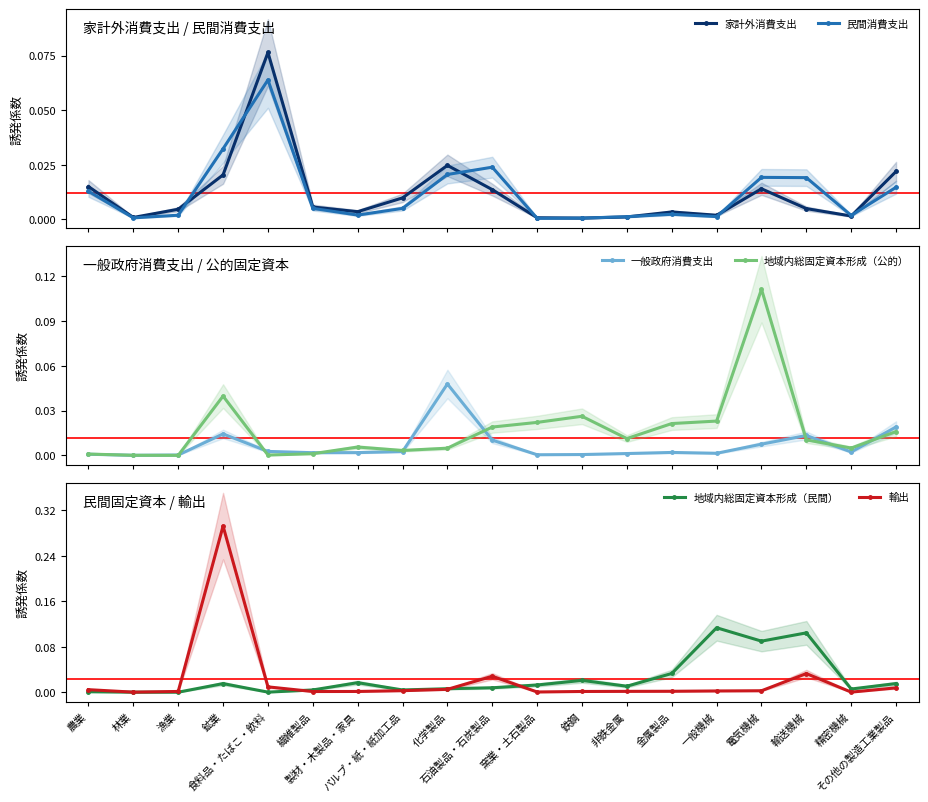

How many interior local peaks does the 地域内総固定資本形成（公的） series have?

4